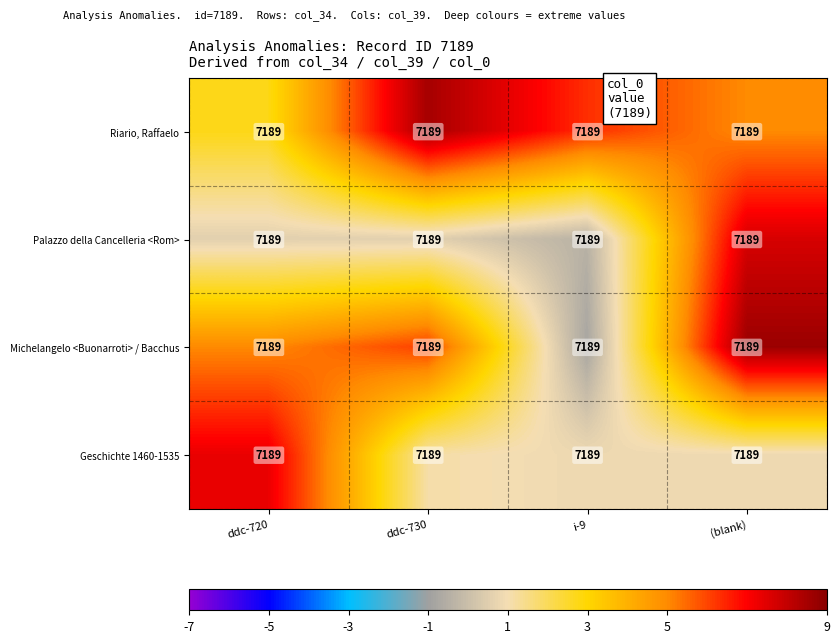

Is the value of Palazzo della Cancelleria <Rom> at (blank) greater than the value of Riario, Raffaelo at (blank)?

Yes